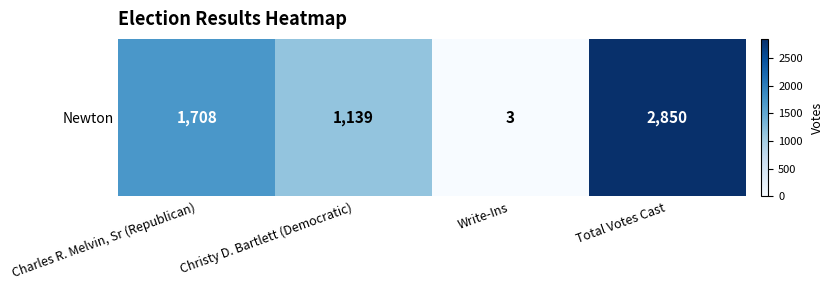

Where is the data nearest to the value 1426?

Charles R. Melvin, Sr (Republican)